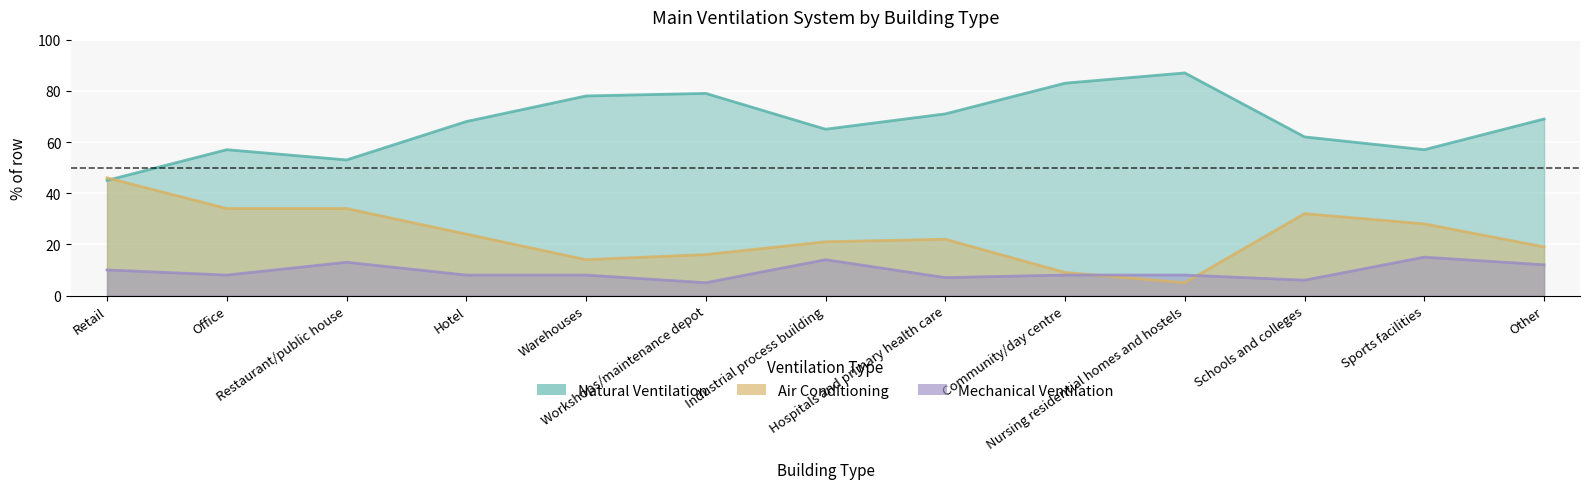

Is the value of Natural Ventilation at Industrial process building greater than the value of Mechanical Ventilation at Industrial process building?

Yes